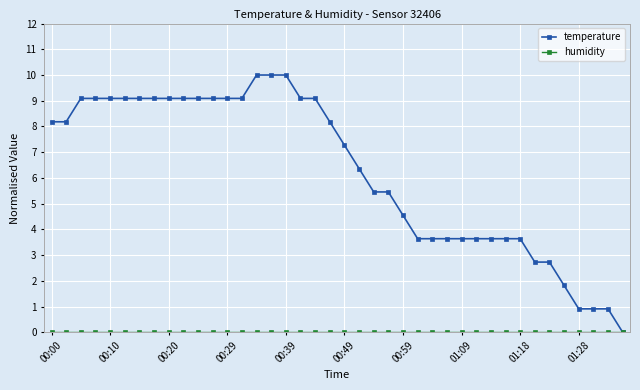

At how many categories does at least one series exceed 3?

33